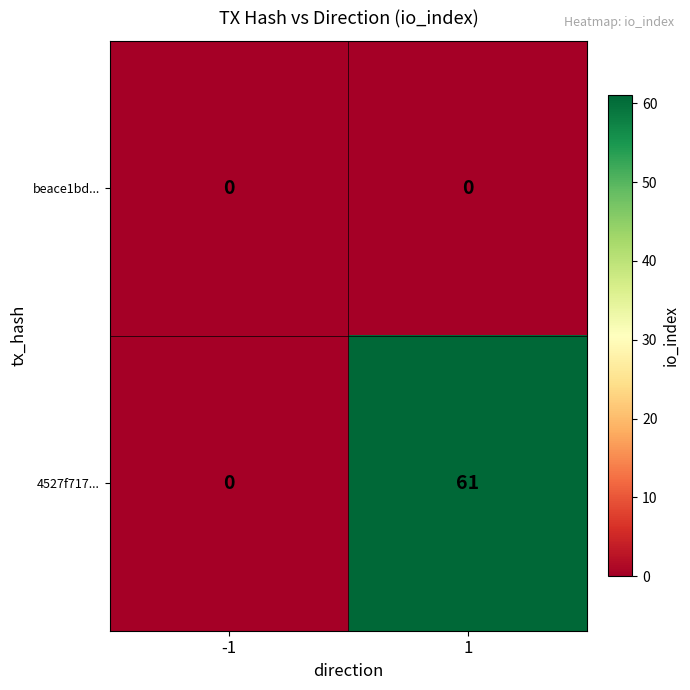

Which series changed the most between -1 and 1?

4527f717...